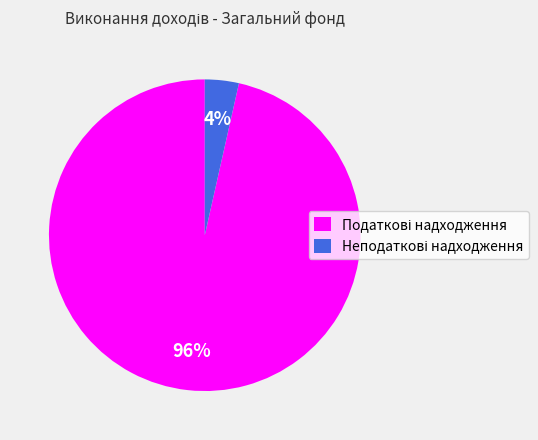

Does any single category account for the majority?

Yes